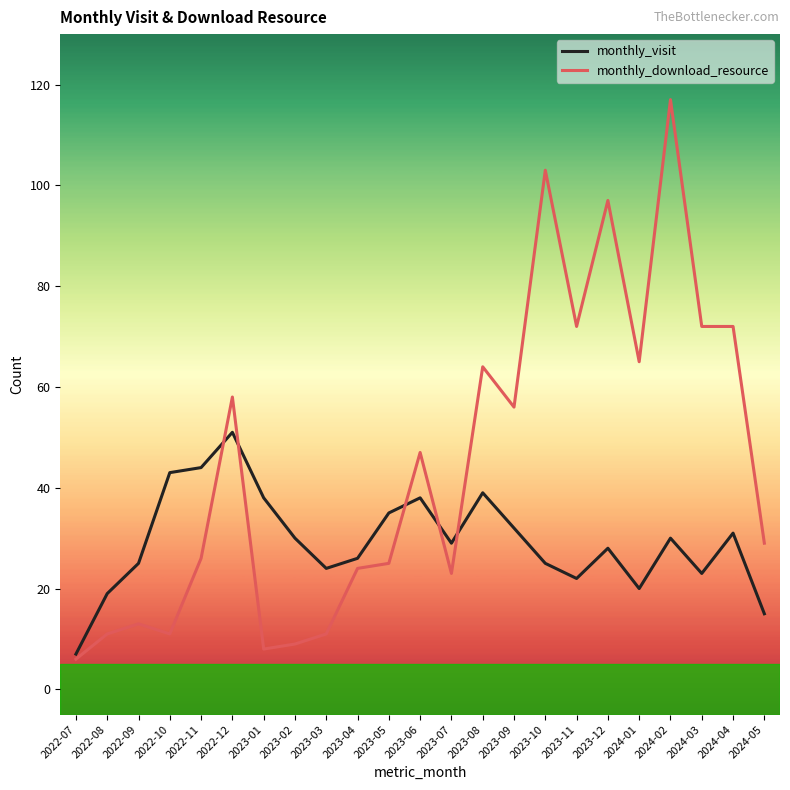

At which category is the sum across all series the highest?

2024-02